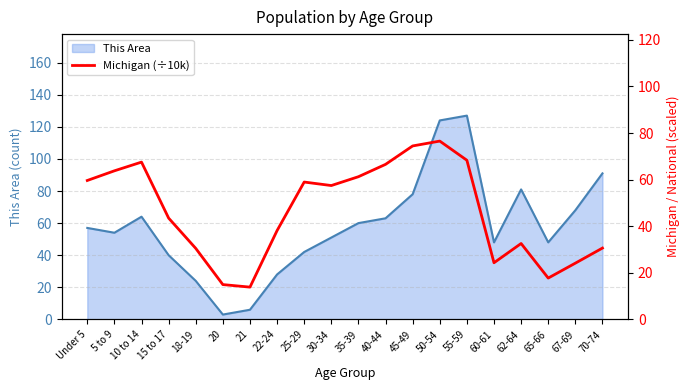

What is the average value?

46.2